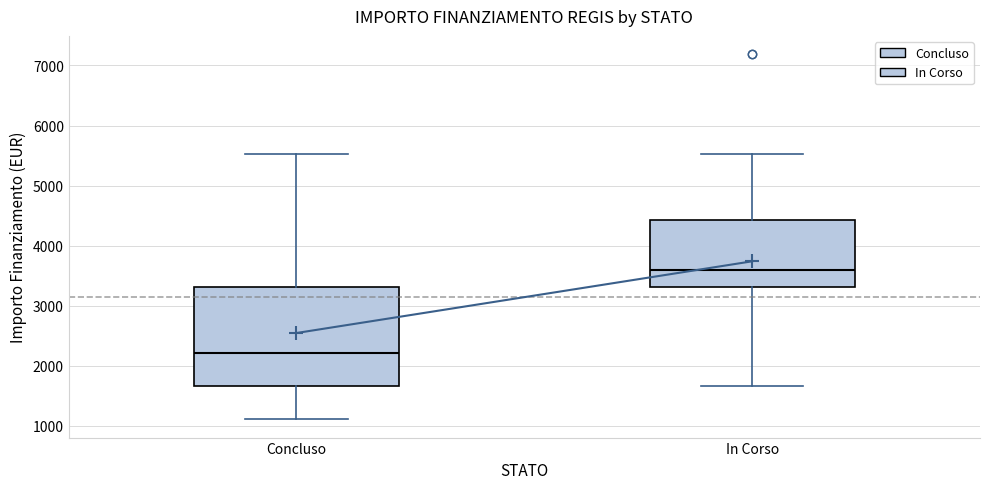

Which box is the tallest, from its lower edge to its upper edge?

Concluso